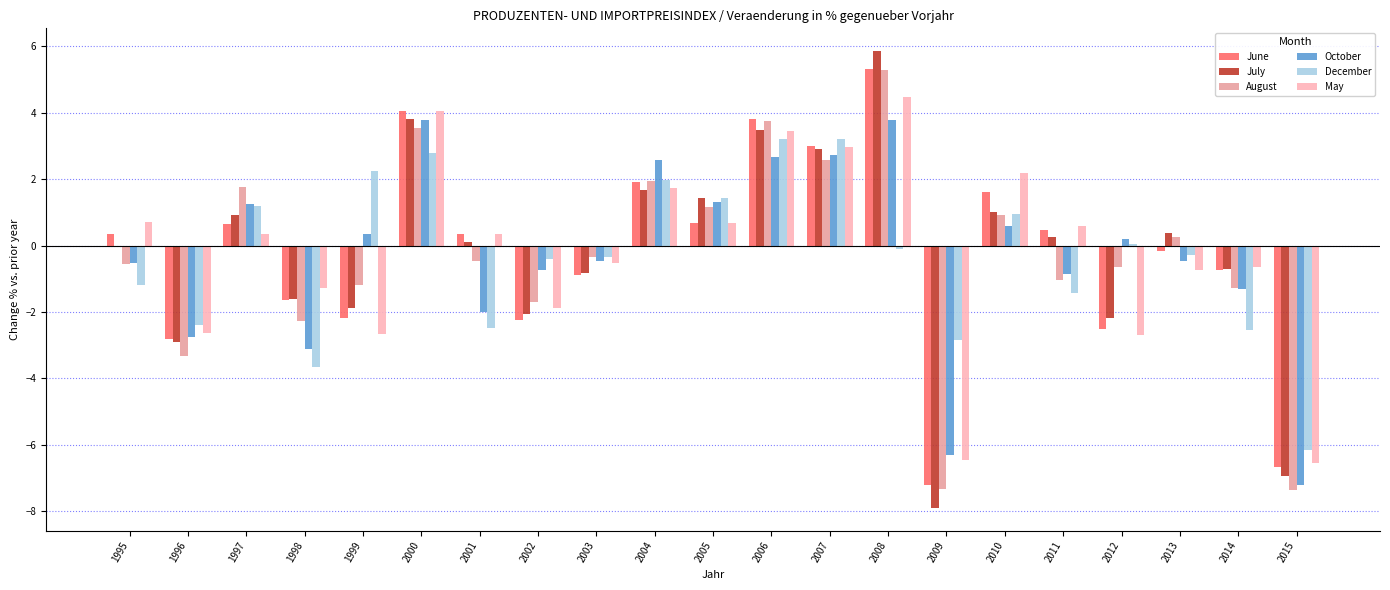

List the labels in order of December value, smallest first.

2015, 1998, 2009, 2014, 2001, 1996, 2011, 1995, 2002, 2003, 2013, 2008, 2012, 2010, 1997, 2005, 2004, 1999, 2000, 2007, 2006